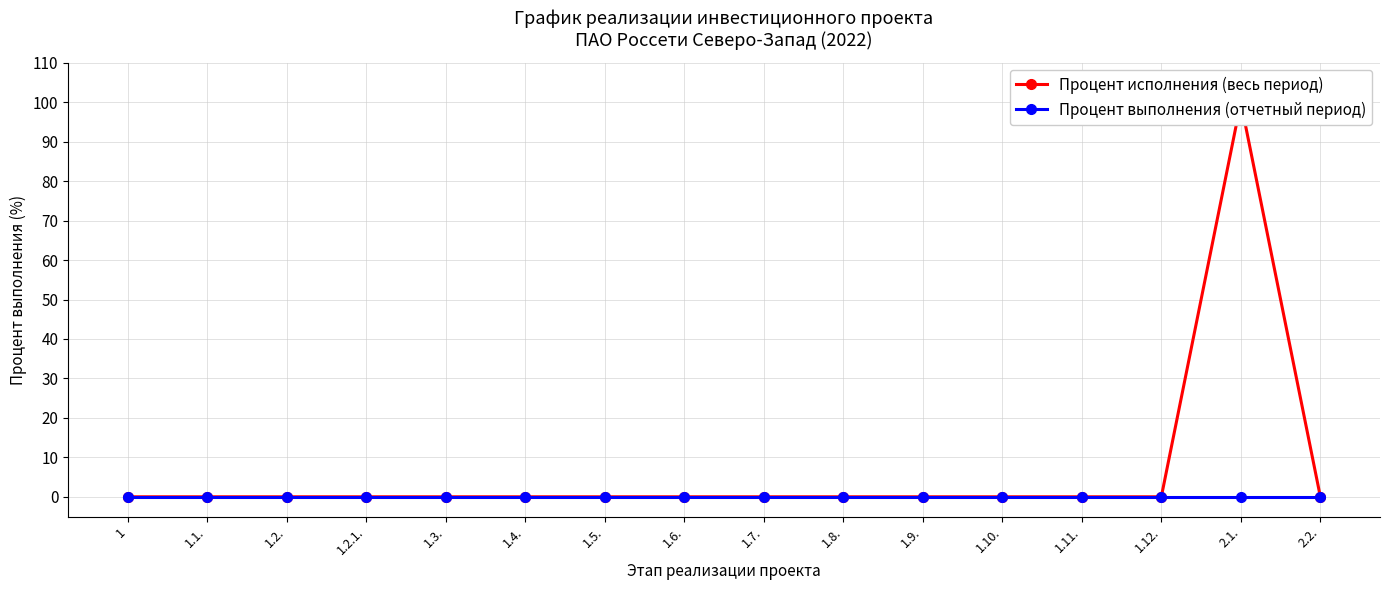

List the series in order of their peak value, highest first.

Процент исполнения (весь период), Процент выполнения (отчетный период)